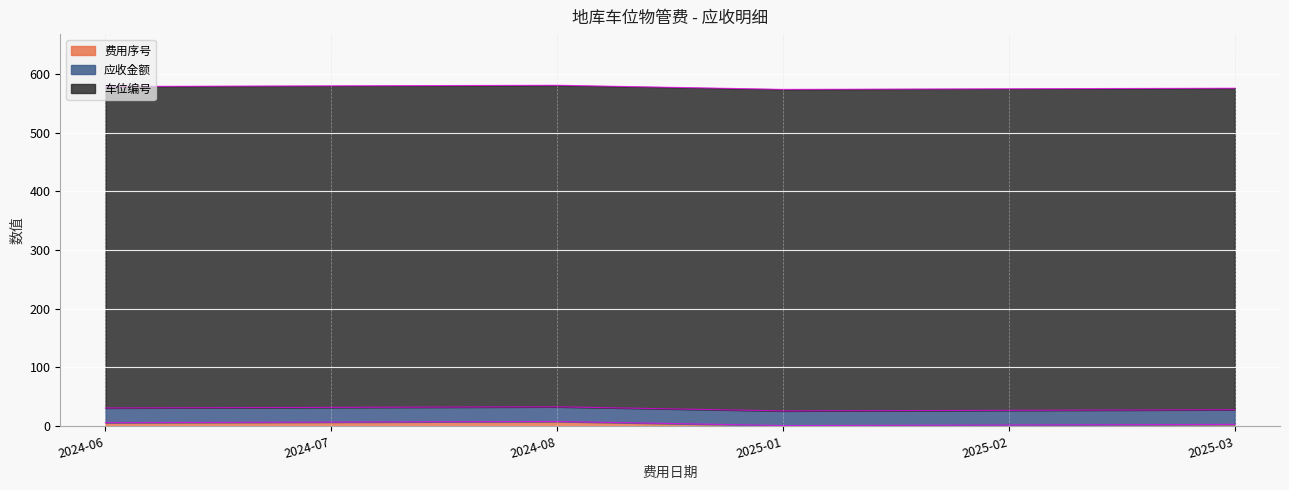

True or false: 费用序号 and 车位编号 cross at least once.

False